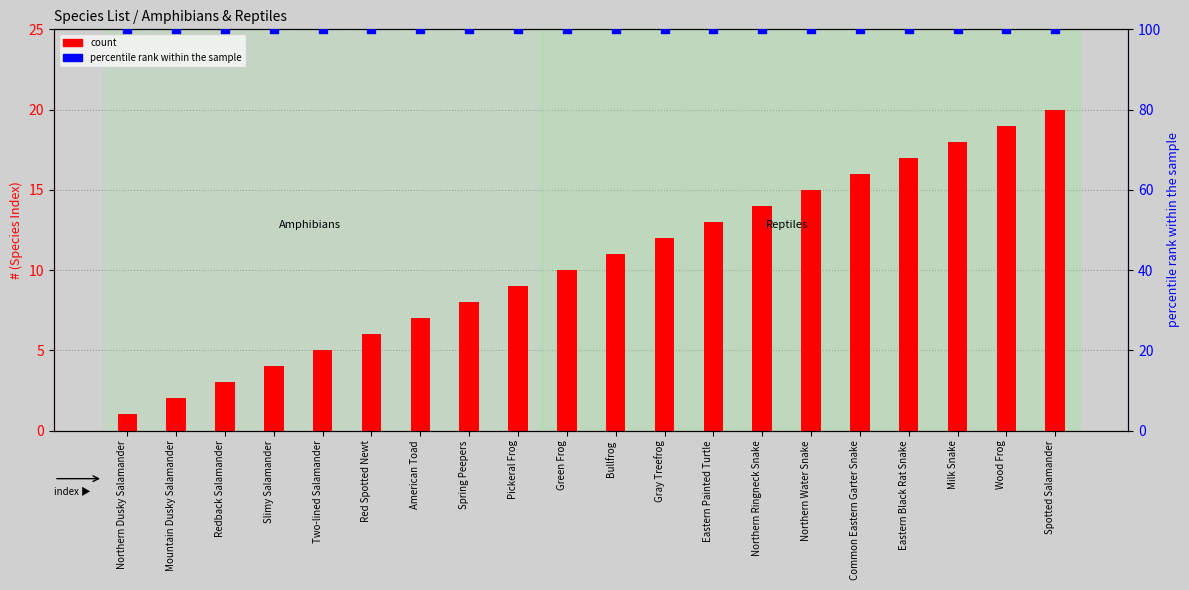

Which series has the largest Y range (max minus min)?

count